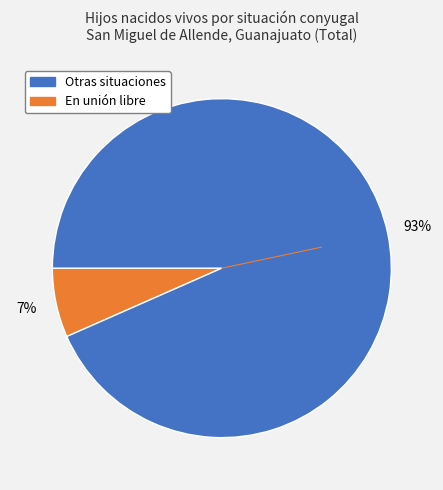

Is there any slice that represents more than half of the pie?

Yes